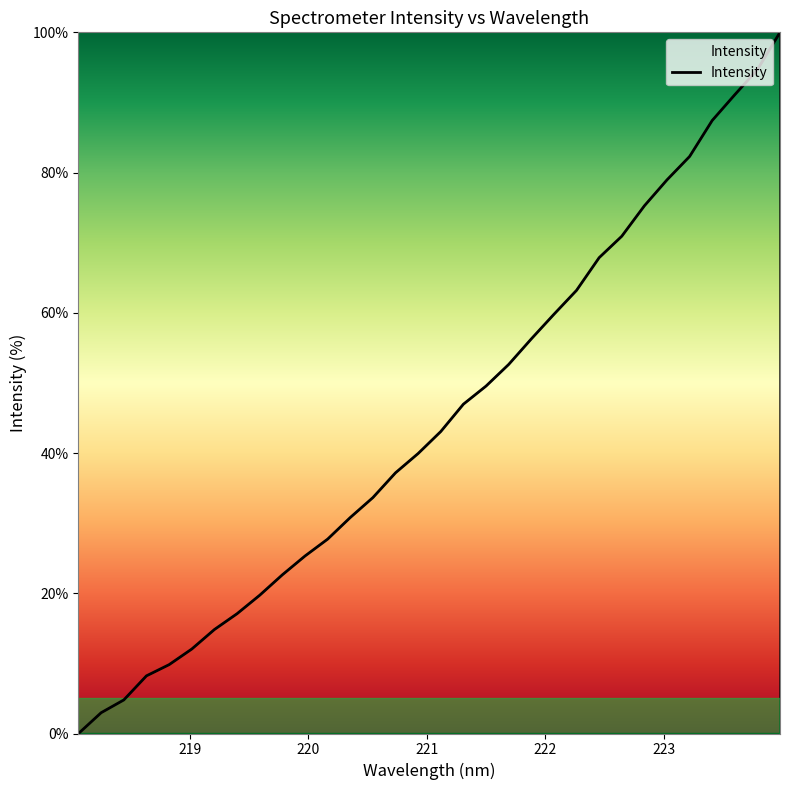

What is the difference between the maximum and minimum values?

100.0